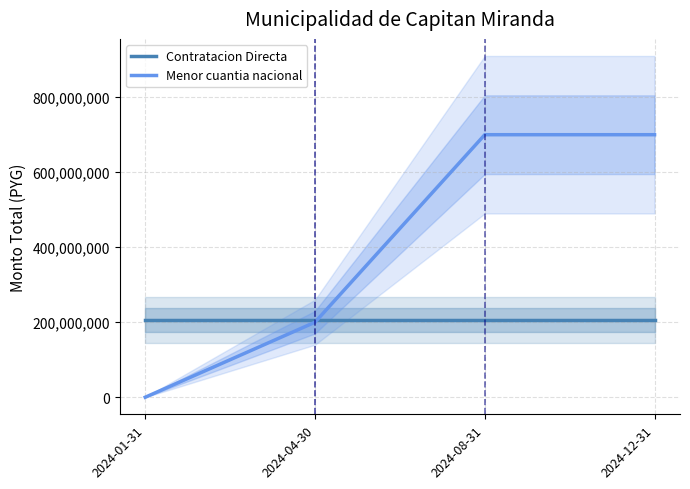

How many Menor cuantia nacional values are between 200000000 and 700000000?

3